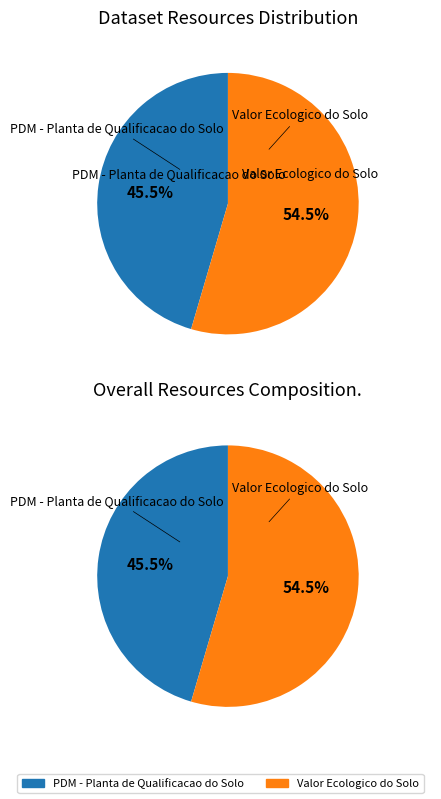

Is it true that Valor Ecologico do Solo is 47% of the pie?

False